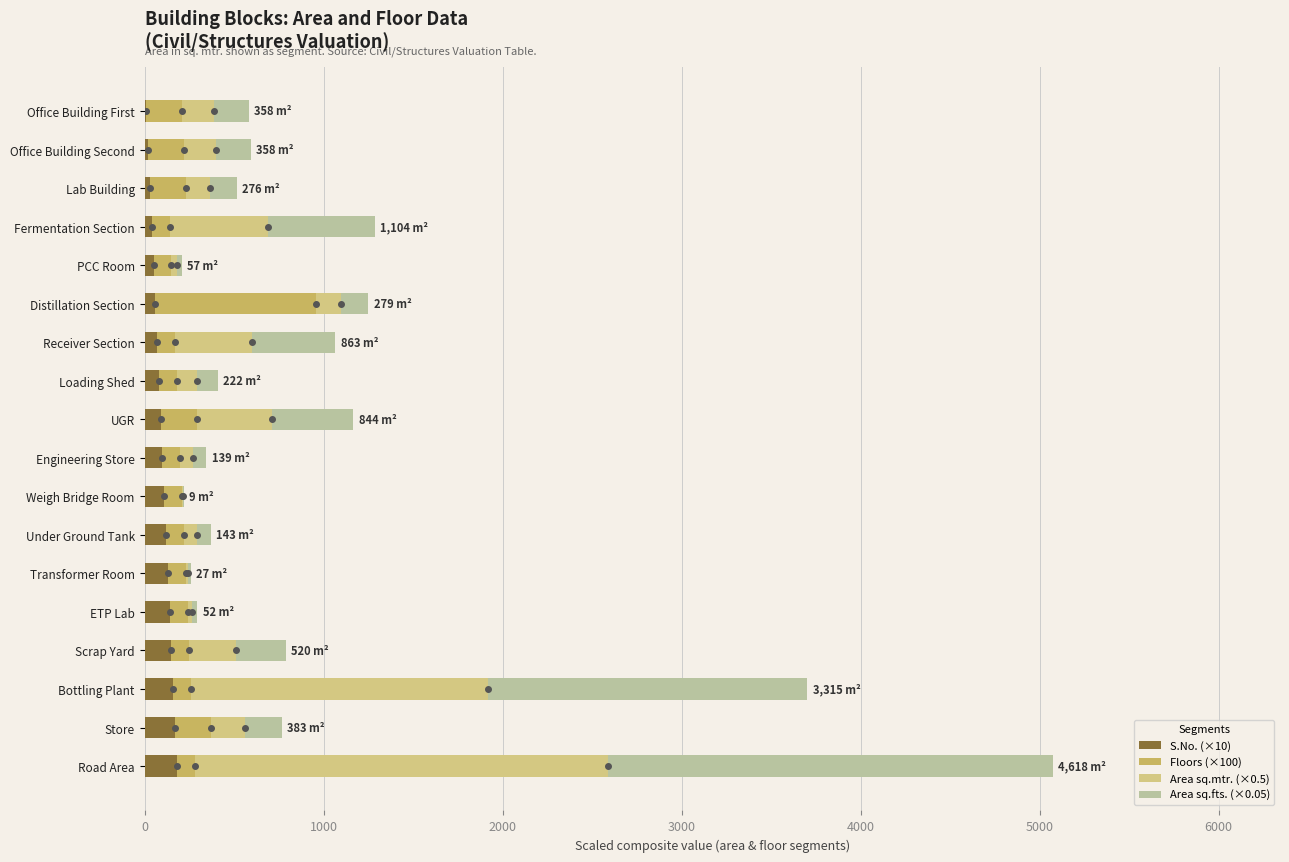

What is the highest value of the S.No. (×10) series?

180.0